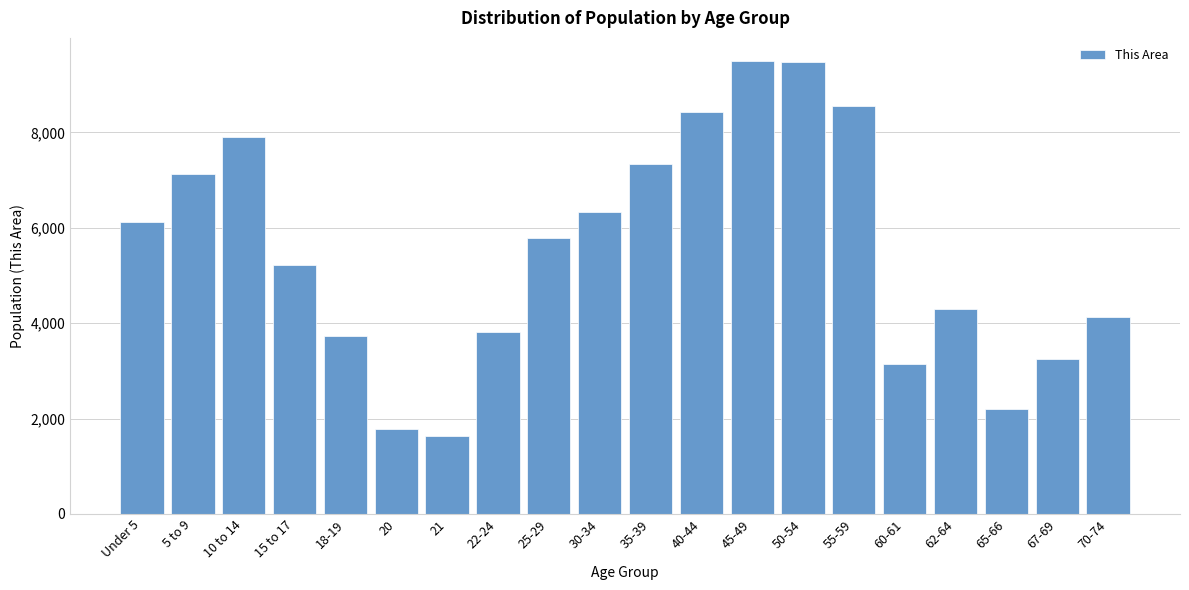

What is the sum of the values at 70-74 and 62-64?

8425